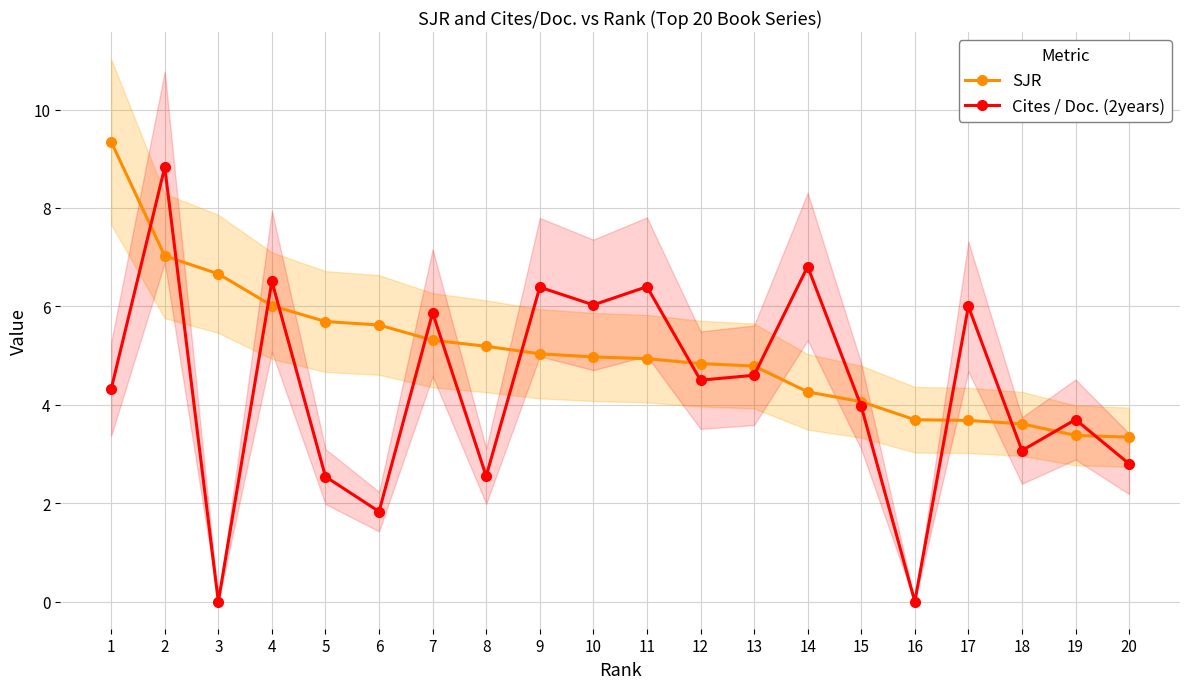

List the series in order of their peak value, highest first.

SJR, Cites / Doc. (2years)